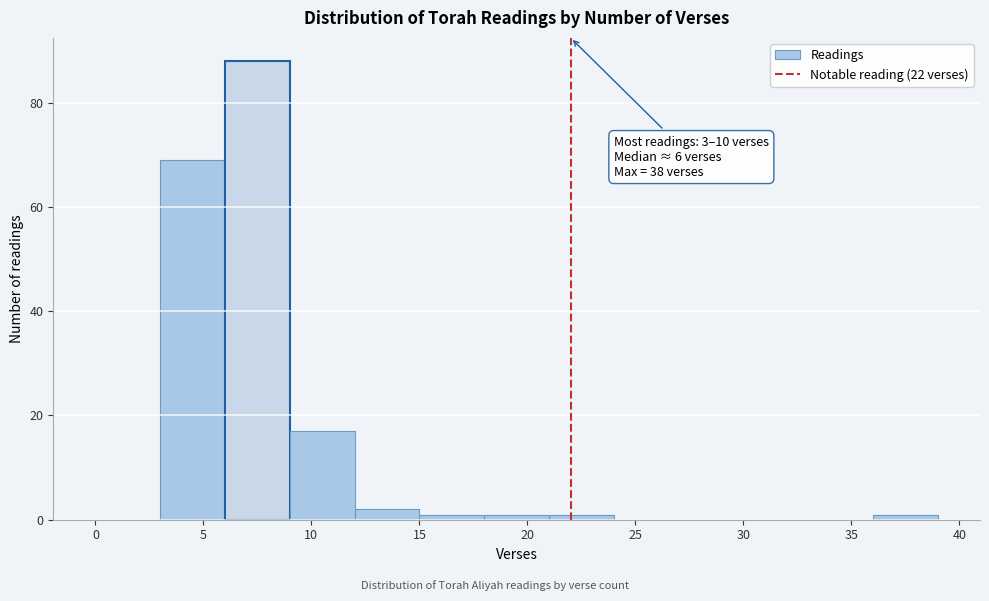

Over which range of the x-axis is the bar tallest?

6 to 9